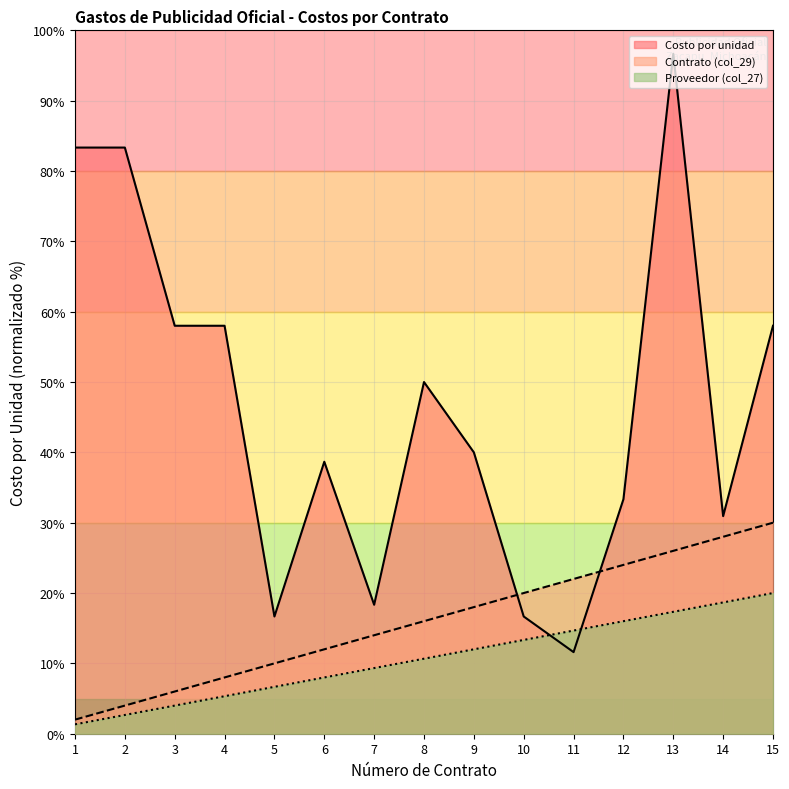

After their last crossing, which series has the higher values: Costo por unidad or Proveedor (col_27)?

Costo por unidad